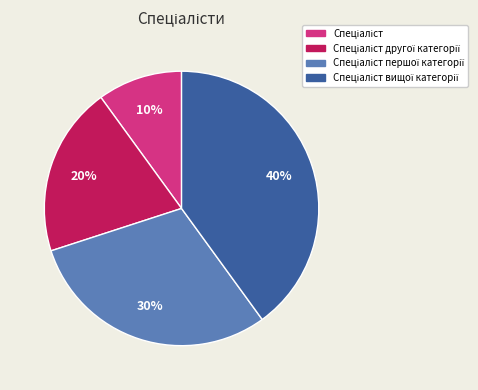

To the nearest percent, what is the difference between the largest and smallest slice percentages?

30%